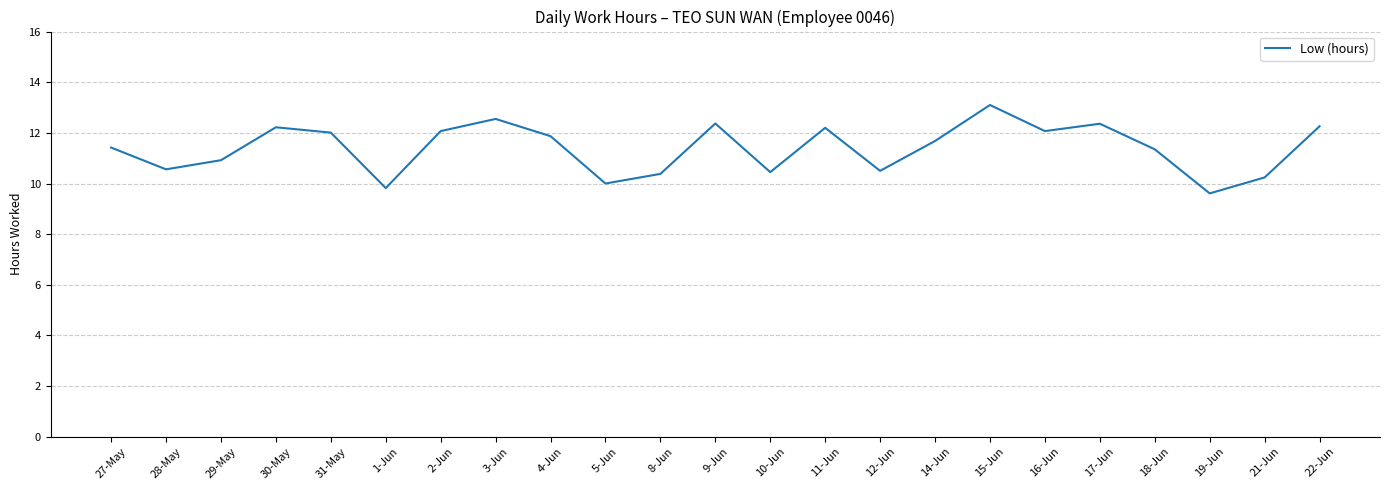

Count the number of categories in the chart.

23